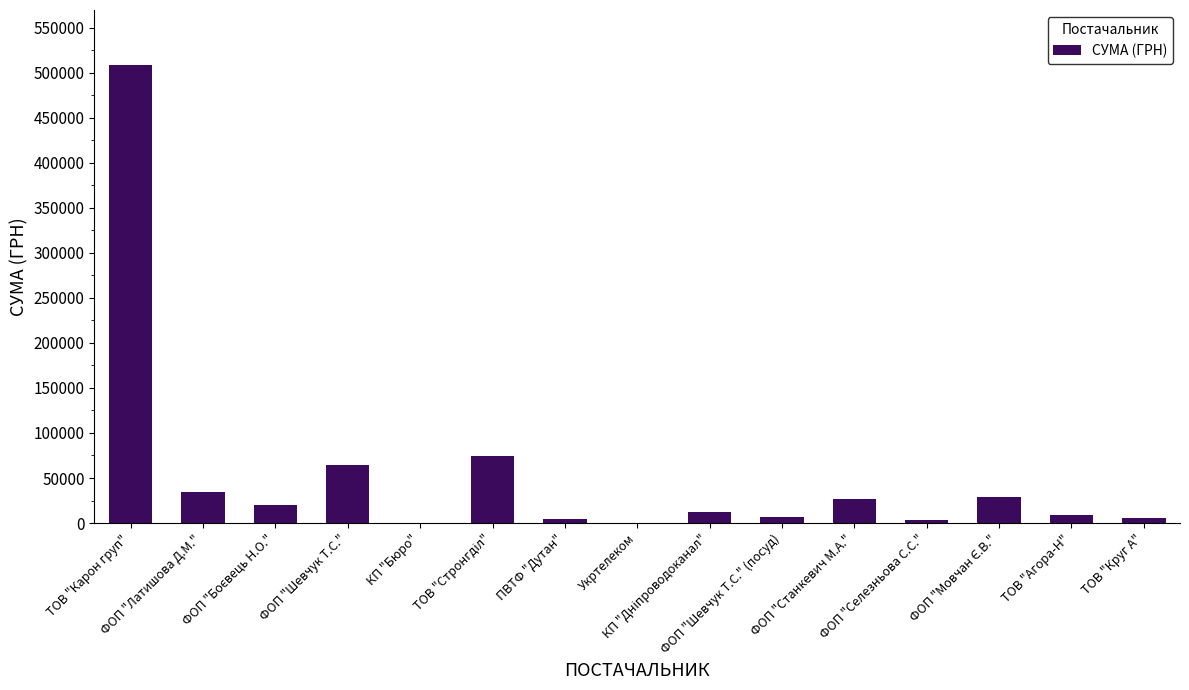

The value at ТОВ "Карон груп" is 315936.9. True or false?

False